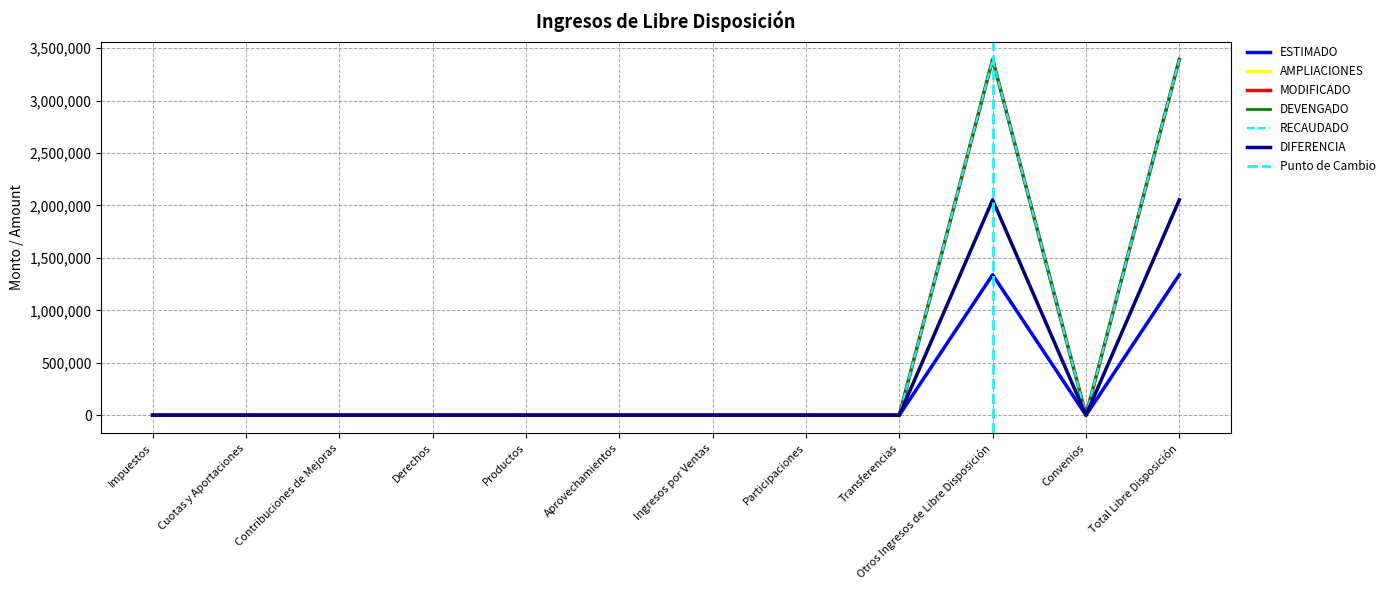

What is the difference between the maximum and minimum values in the DIFERENCIA series?

2053095